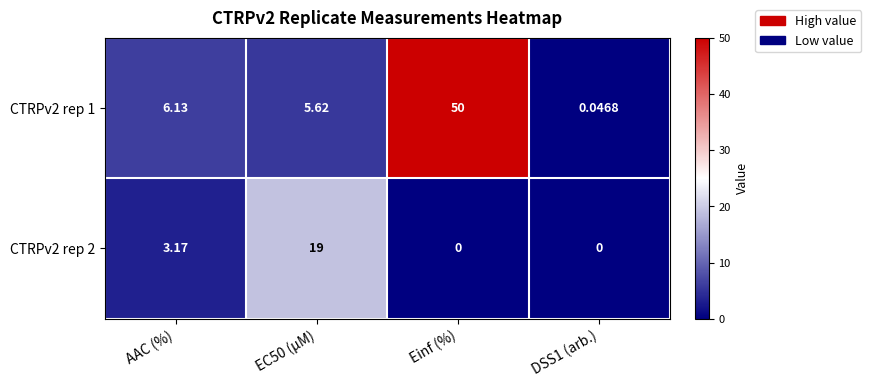

Which series has the largest total across all categories?

CTRPv2 rep 1